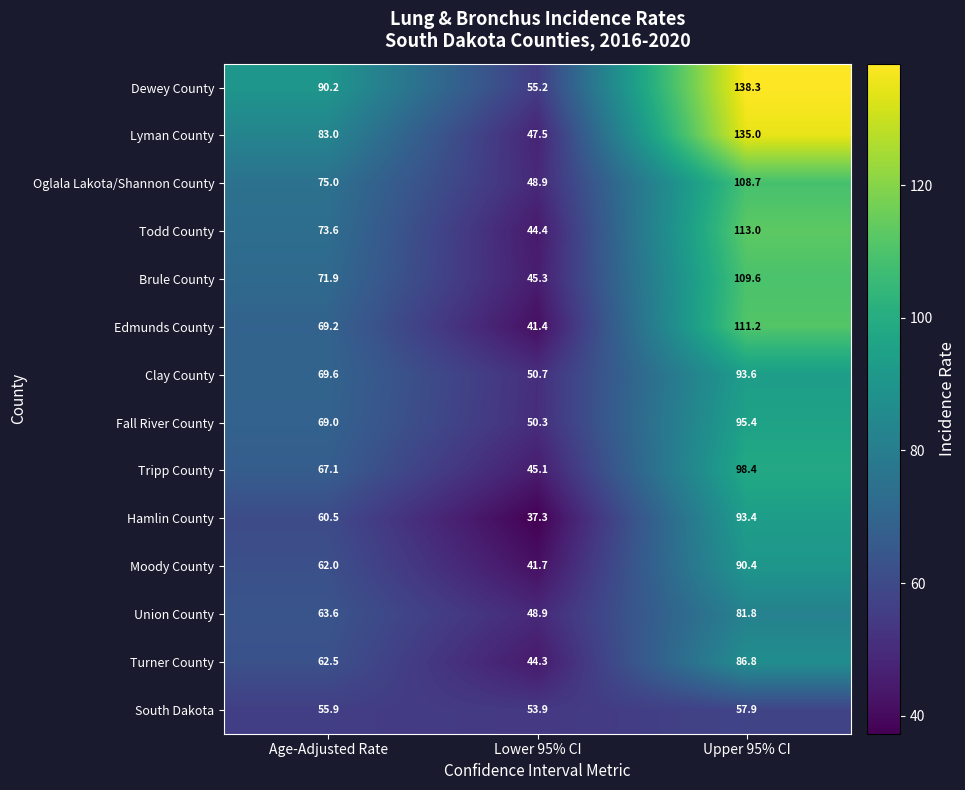

Which series has the largest total across all categories?

Dewey County